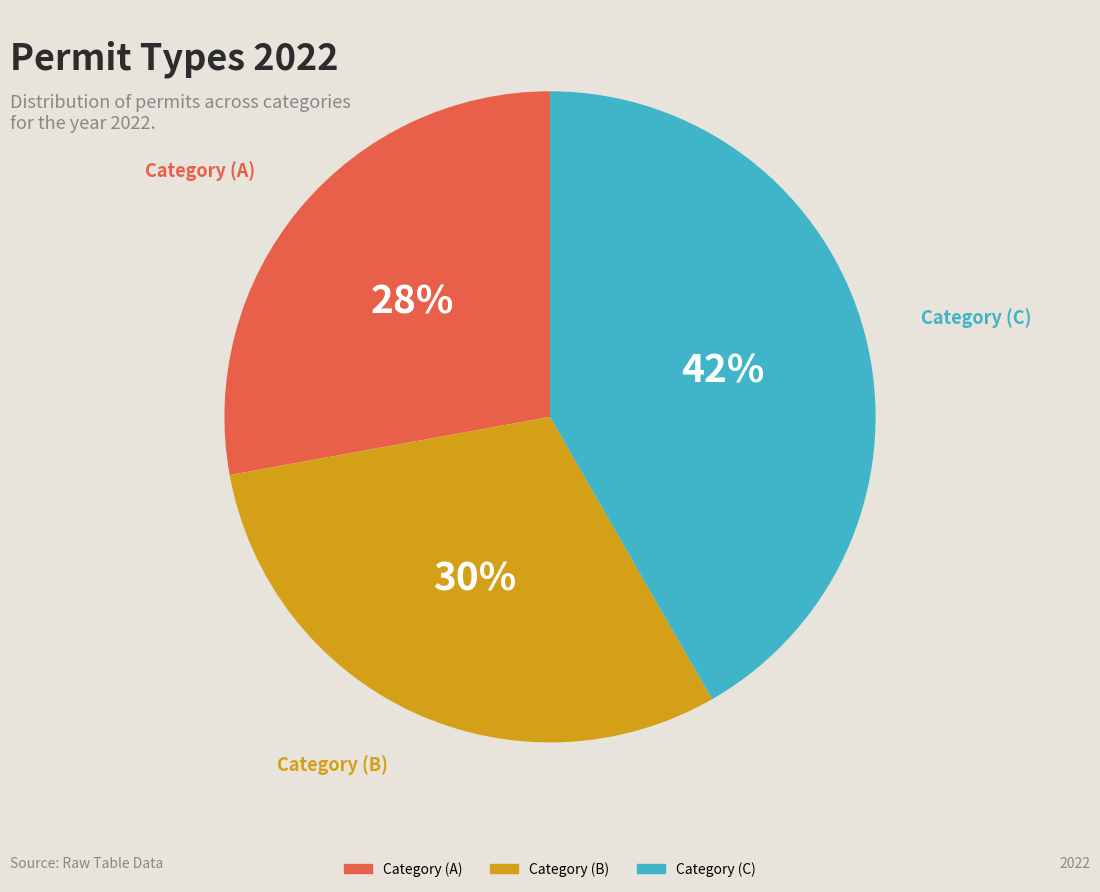

To the nearest percent, what is the difference between the Category (C) and Category (A) slice percentages?

14%